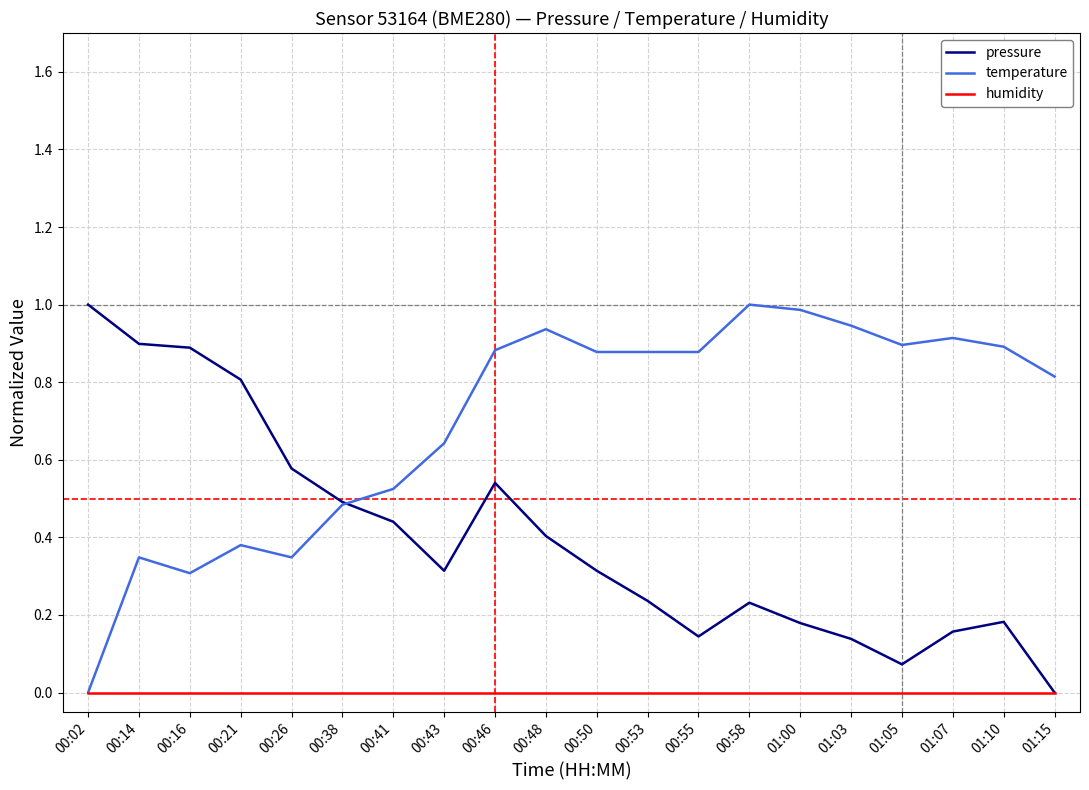

True or false: humidity has a value of 0.0 at 00:26.

True